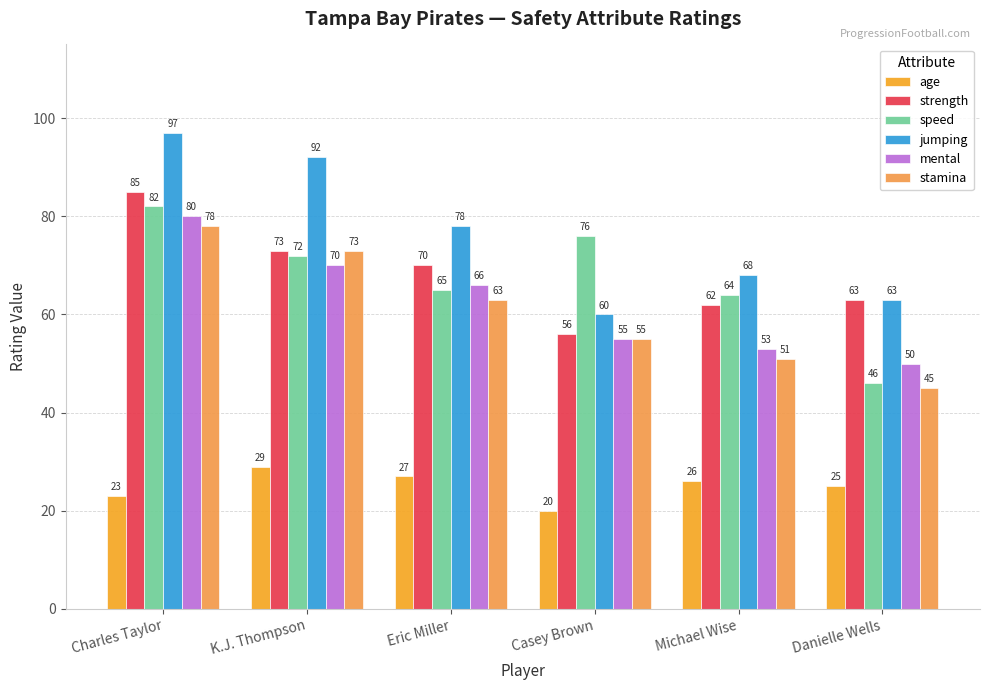

Reading right to left, extract all data points from this chart.

age: 25	26	20	27	29	23
strength: 63	62	56	70	73	85
speed: 46	64	76	65	72	82
jumping: 63	68	60	78	92	97
mental: 50	53	55	66	70	80
stamina: 45	51	55	63	73	78